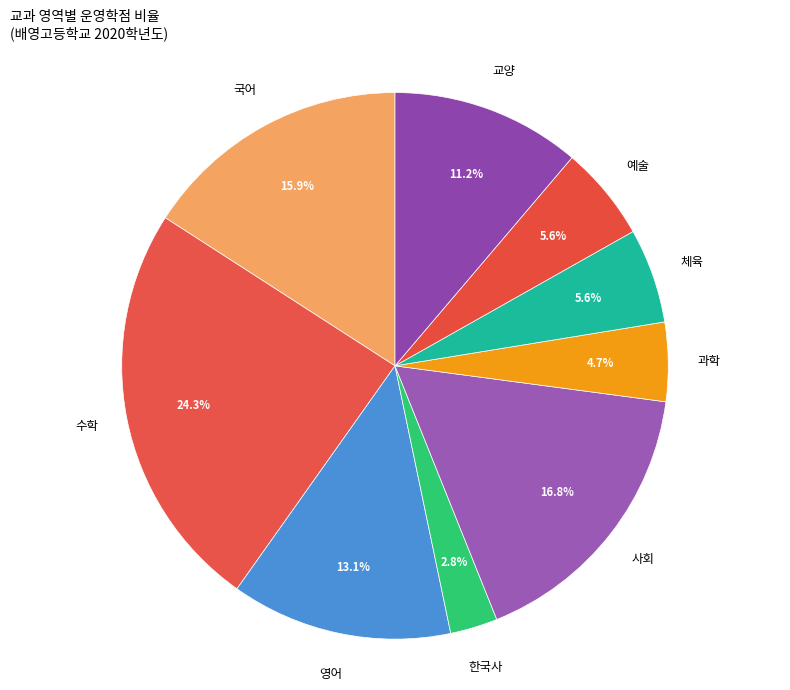

Which category has the smallest portion of the pie?

한국사